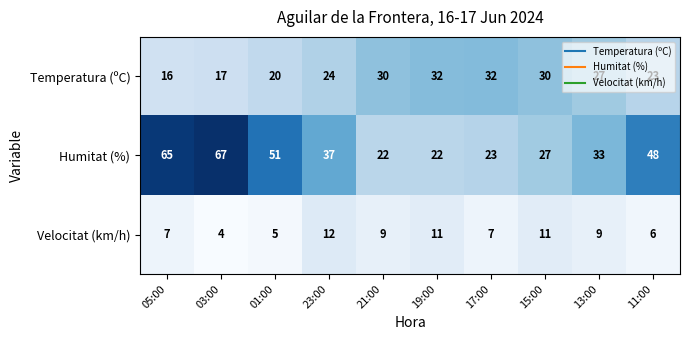

What is the difference between the highest and lowest values at 13:00?

24